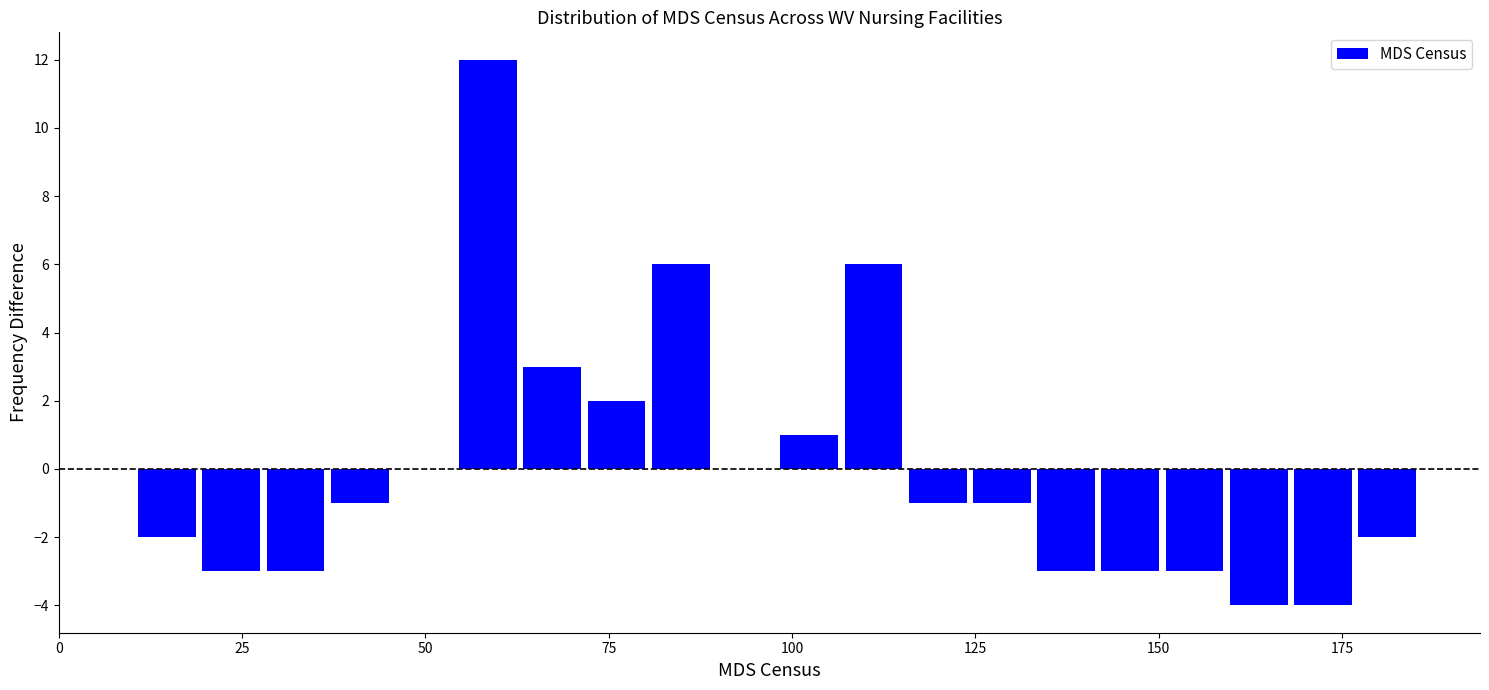

Read against the x-axis, roughly where is the centre of the tallest bar?

60